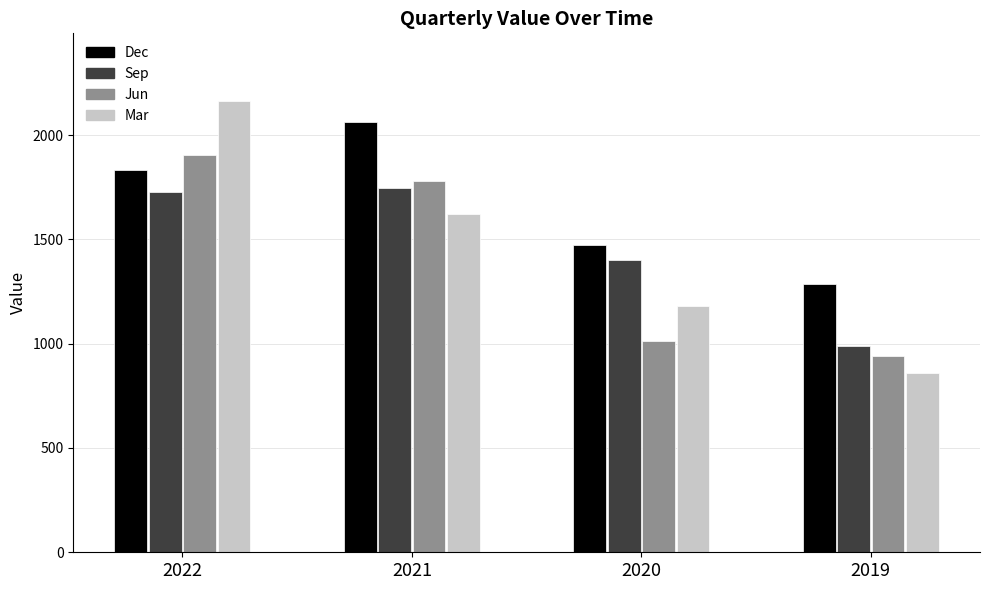

Reading left to right, transcribe all the data shown in this chart.

Dec 2022=1832	Sep 2022=1727	Jun 2022=1904	Mar 2022=2163	Dec 2021=2061	Sep 2021=1747	Jun 2021=1782	Mar 2021=1622	Dec 2020=1472	Sep 2020=1402	Jun 2020=1014	Mar 2020=1182	Dec 2019=1284	Sep 2019=987	Jun 2019=939	Mar 2019=857